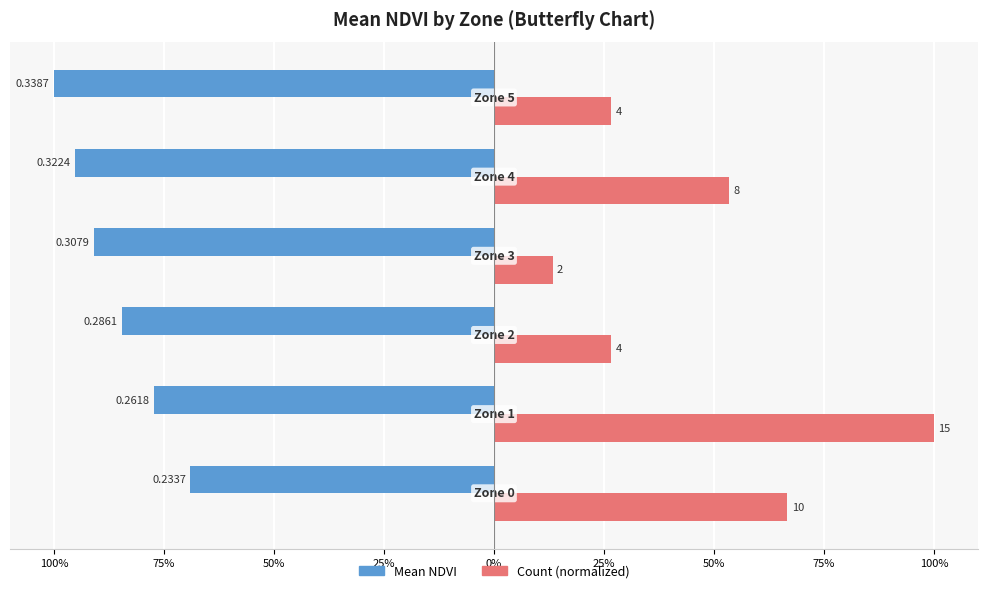

How many bars are there in each group?

2